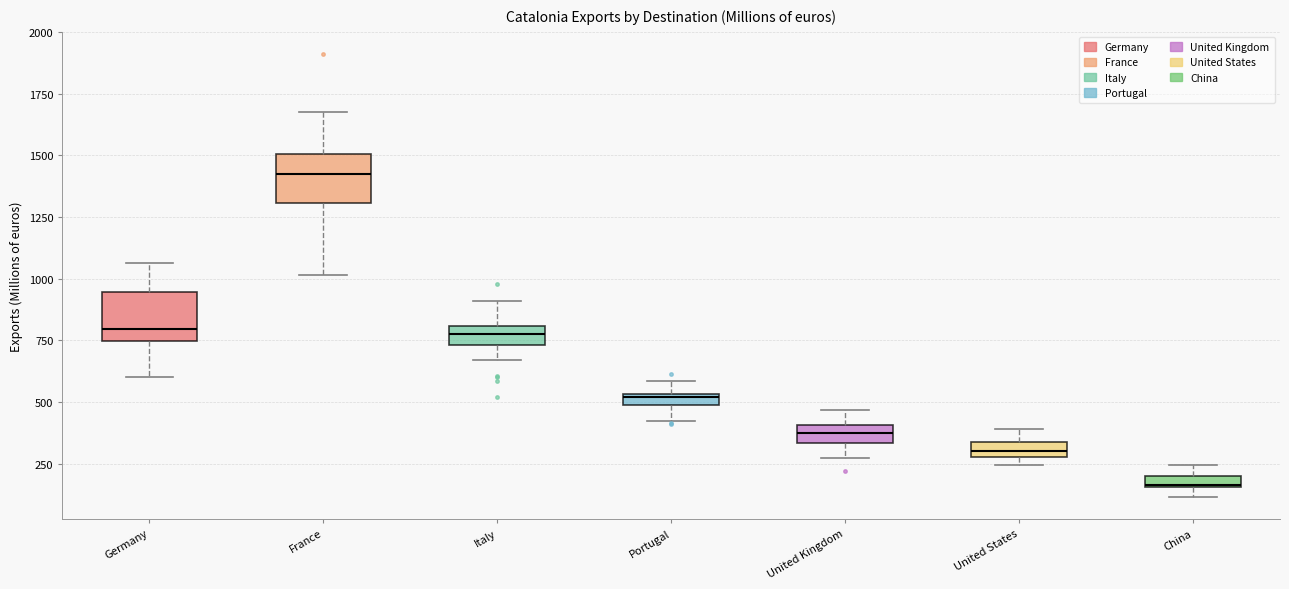

Where does the lower whisker of the box for Germany end on the y-axis? The values are not printed on the chart, so give them approximately, as read against the axis.

600